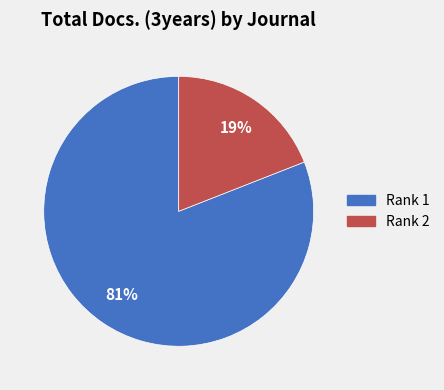

To the nearest percent, what is the average slice percentage?

50%